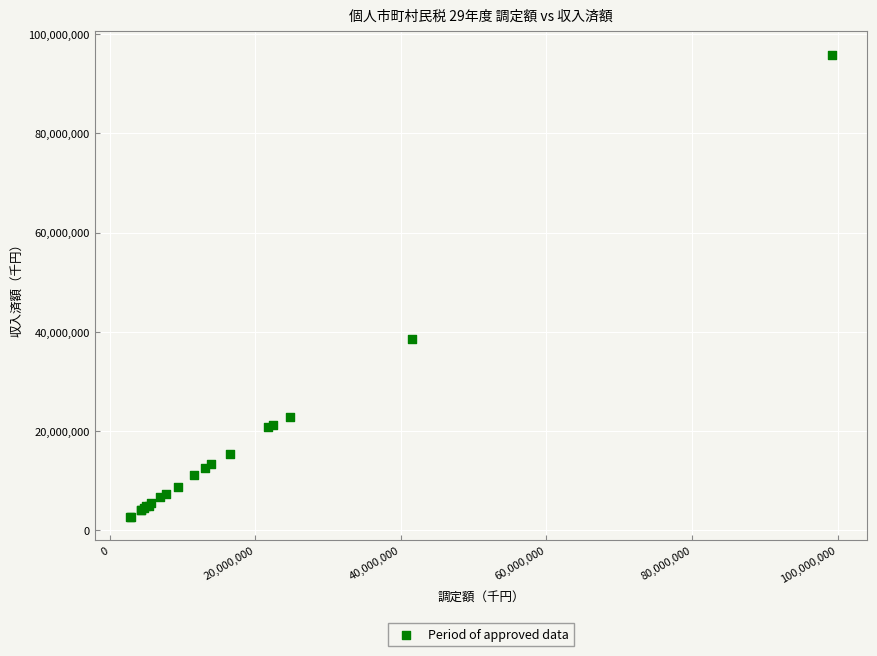

What Y value in the scatter plot is closest to 49256356?

38570284